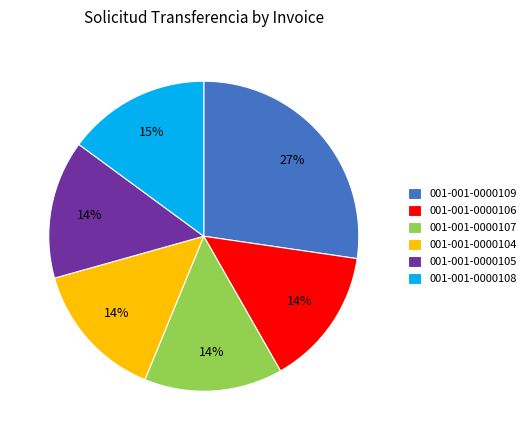

Do 001-001-0000105 and 001-001-0000108 together represent more than half of the pie?

No